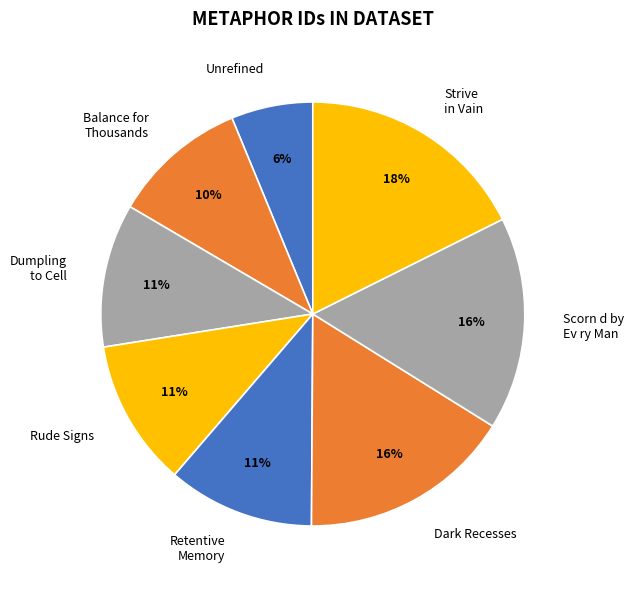

Approximately how many times larger is the value at Strive in Vain compared to Dark Recesses?

1.1